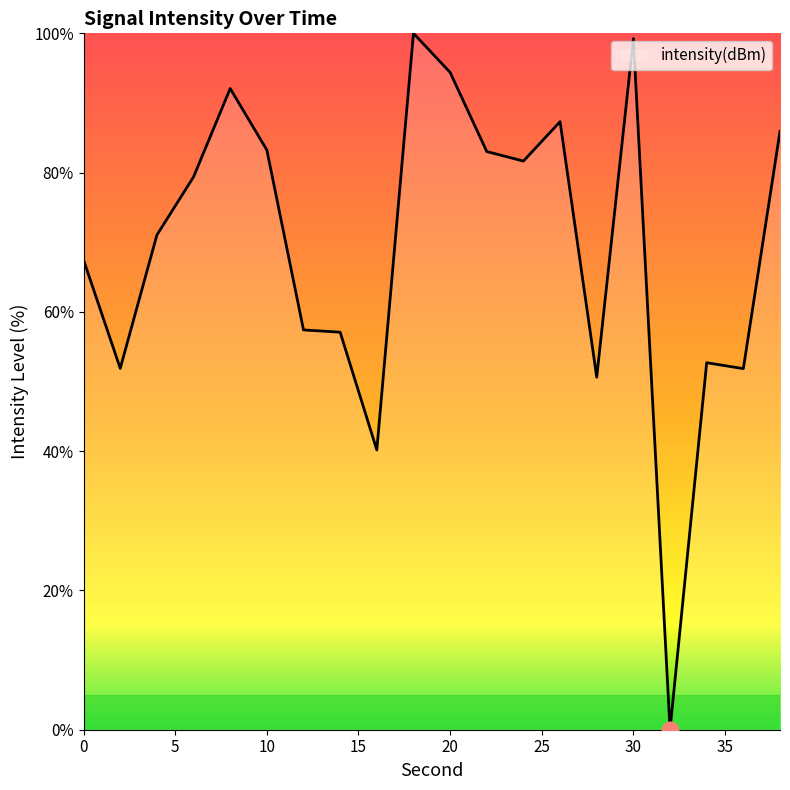

What is the difference between the maximum and minimum values?

100.0